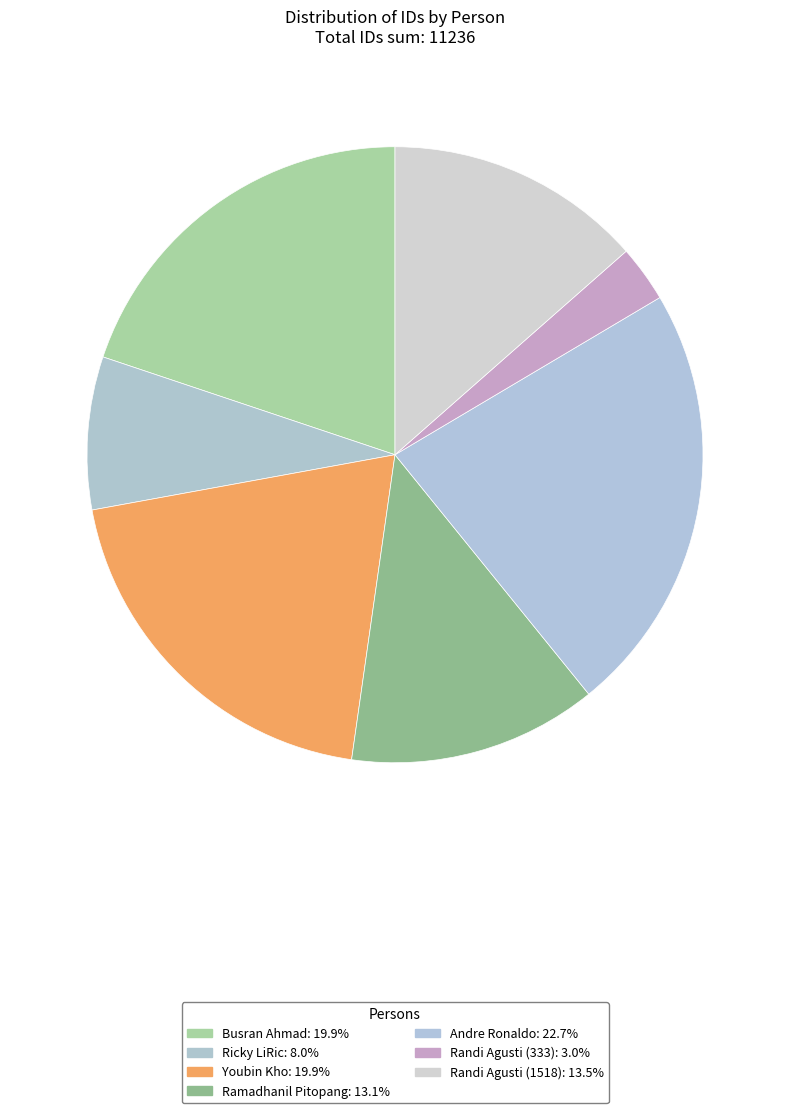

True or false: Ricky LiRic accounts for 16% of the total.

False